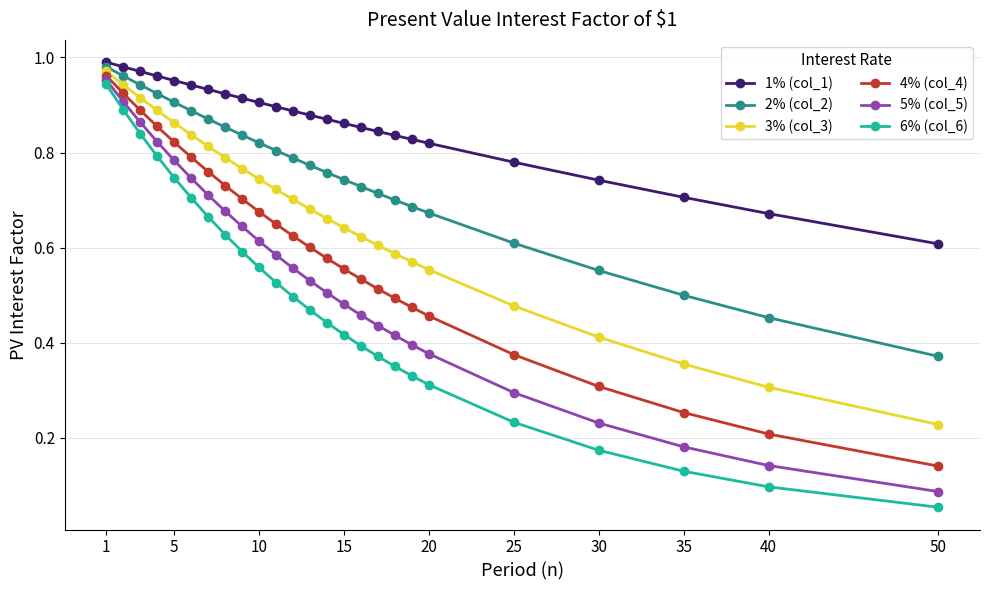

Which series has the largest range (max minus min)?

6% (col_6)